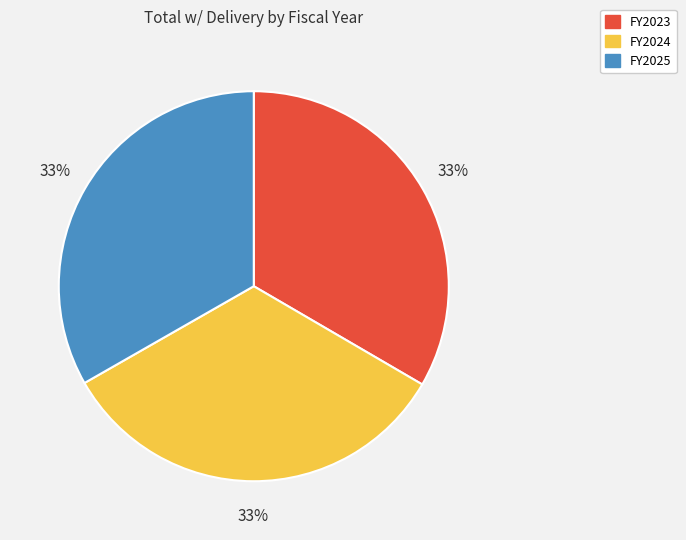

To the nearest percent, what percentage of the pie is FY2024?

33%